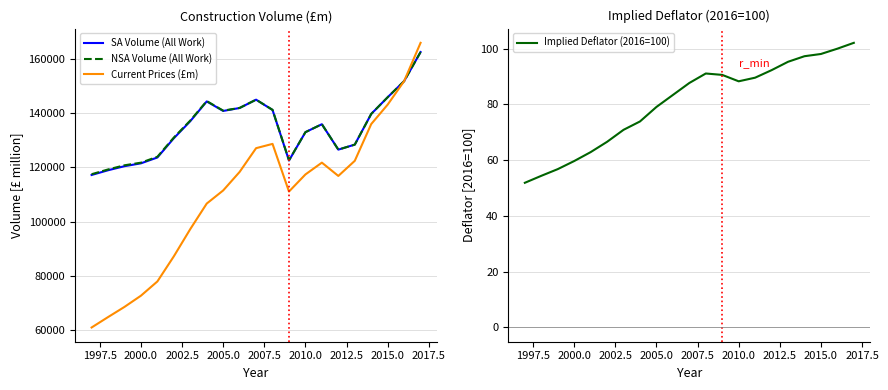

What is the minimum value for NSA Volume (All Work)?

117469